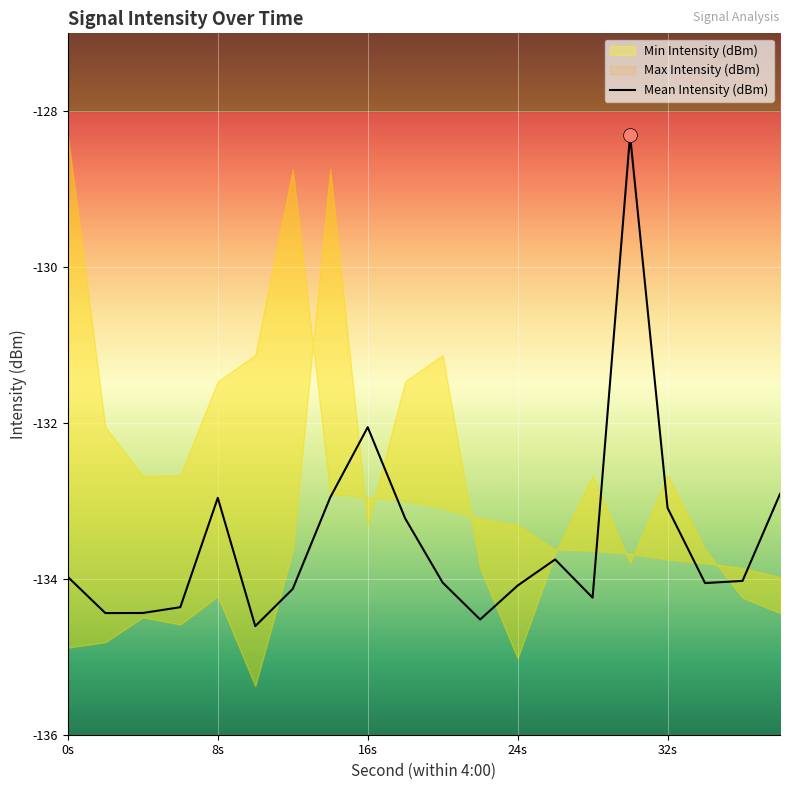

How many categories are shown in the chart?

20